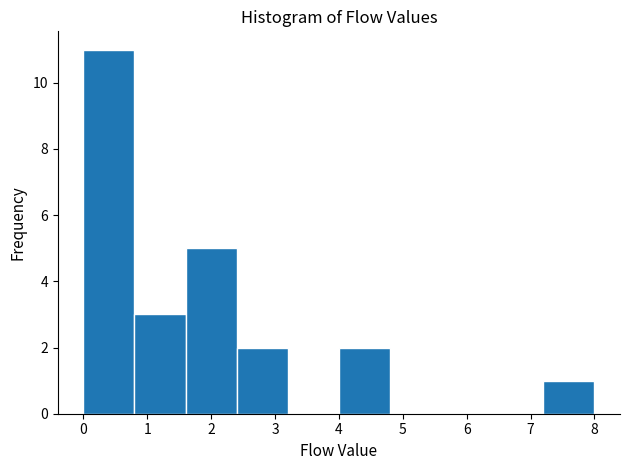

Reading left to right, list every bar in this chart as the range it spans on the x-axis followed by its height. The values are not printed on the chart, so give them approximately, as read against the axis.

0.0 to 0.8: 11
0.8 to 1.6: 3
1.6 to 2.4: 5
2.4 to 3.2: 2
3.2 to 4.0: 0
4.0 to 4.8: 2
4.8 to 5.6: 0
5.6 to 6.4: 0
6.4 to 7.2: 0
7.2 to 8.0: 1